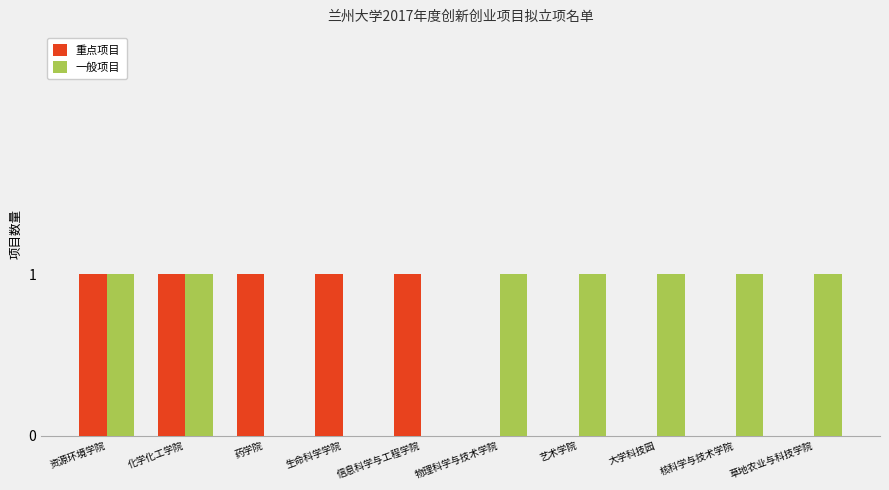

Count the number of categories in the chart.

10